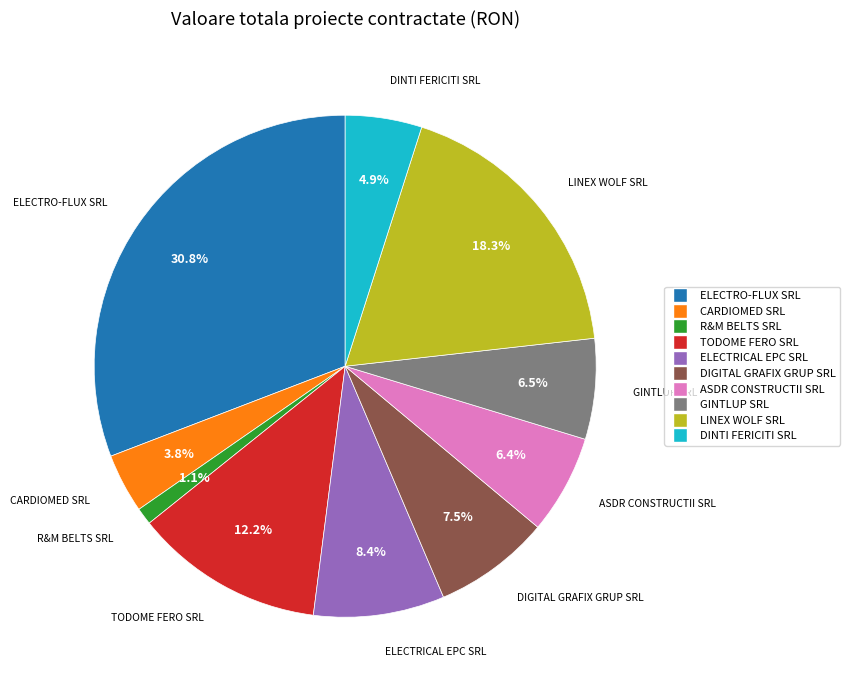

Approximately how many times larger is the value at GINTLUP SRL compared to TODOME FERO SRL?

0.5